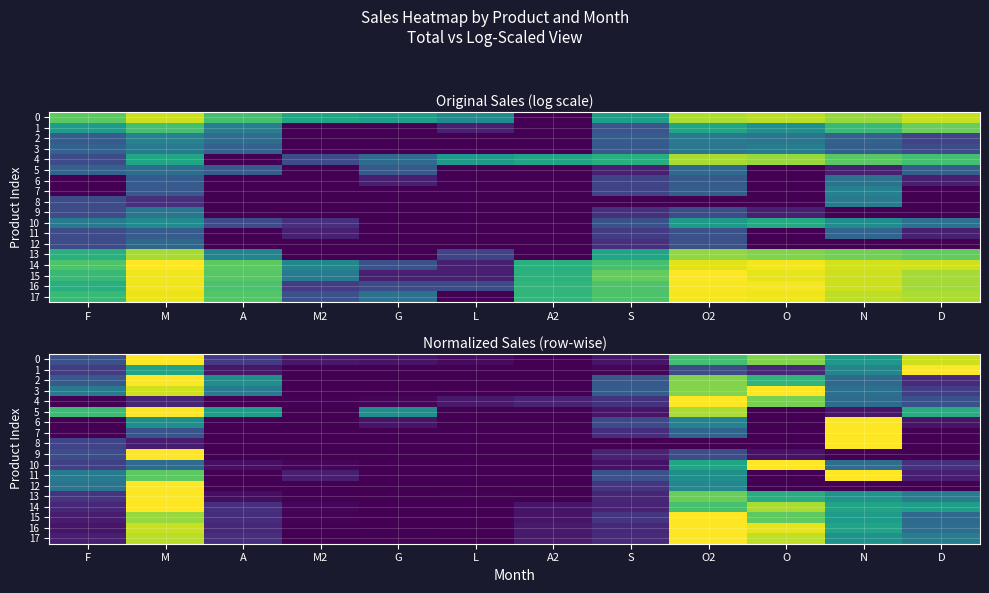

What is the difference between the maximum and minimum values in the 6 series?

1.0